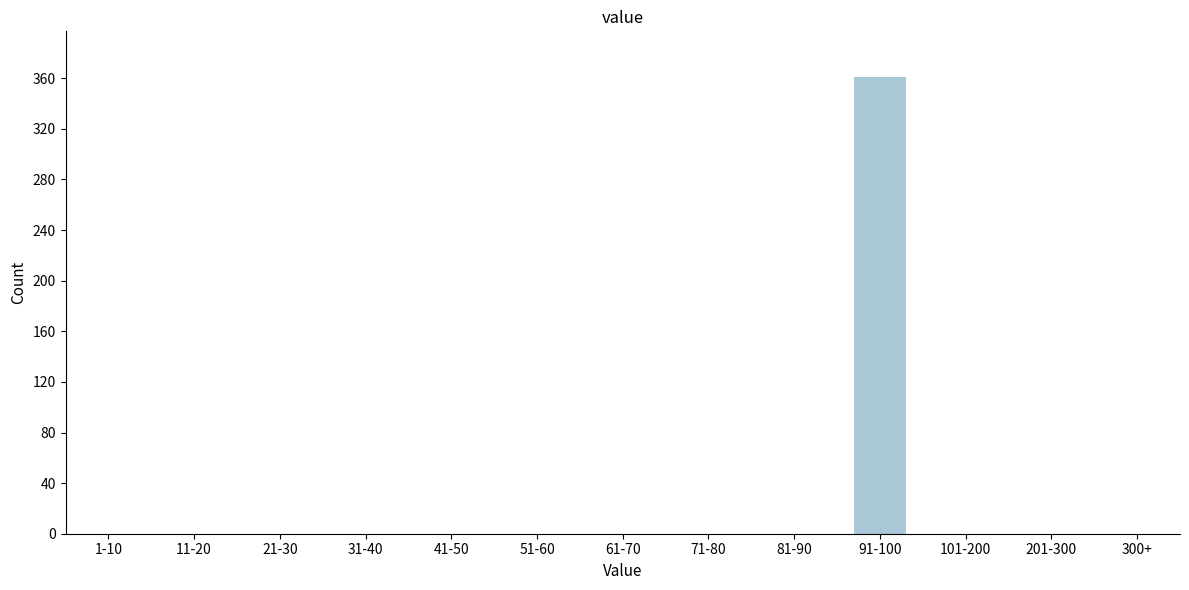

At which category does the chart reach its peak across all series?

91-100